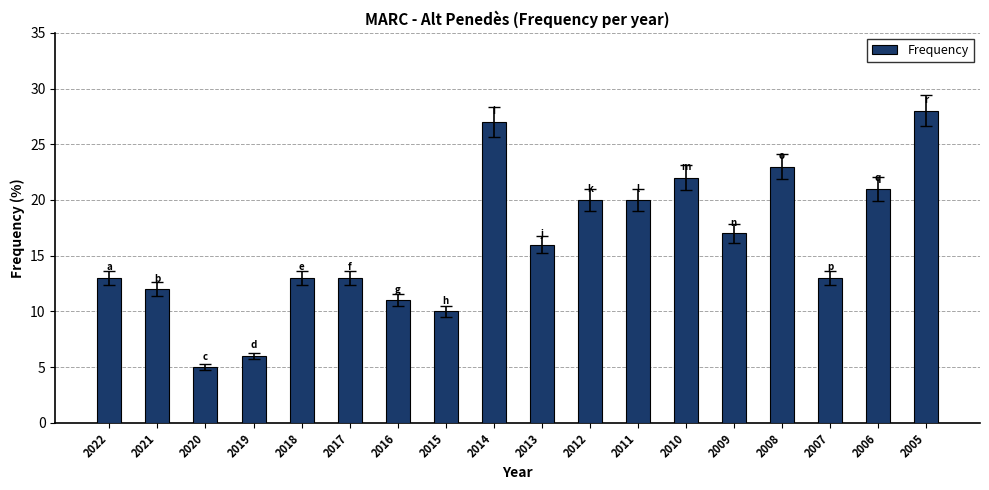

What is the value of the 13th bar from the left?

22